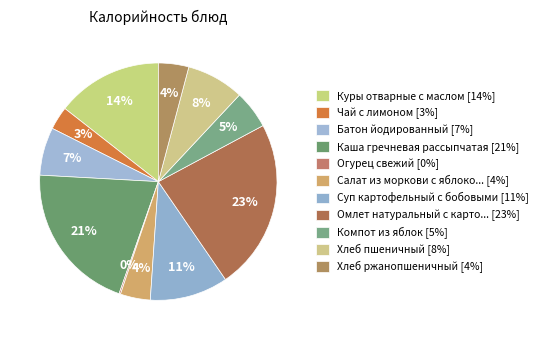

What is the smallest slice in the pie chart?

Огурец свежий